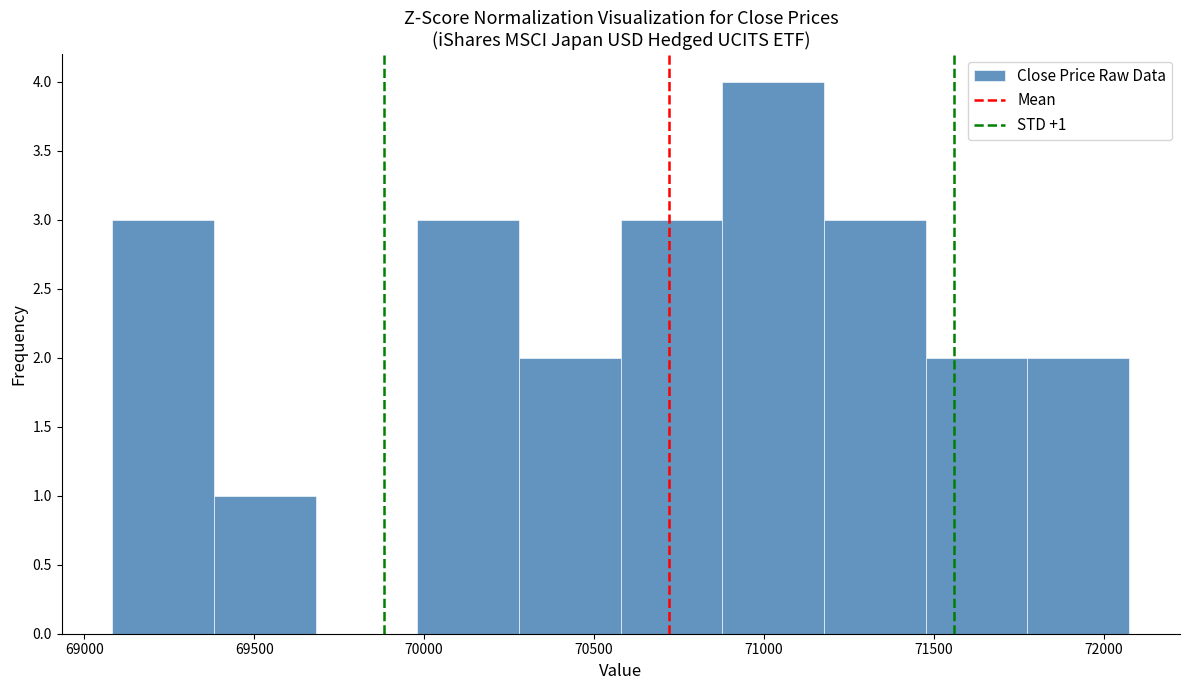

Which range on the x-axis has the tallest bar?

70900 to 71200